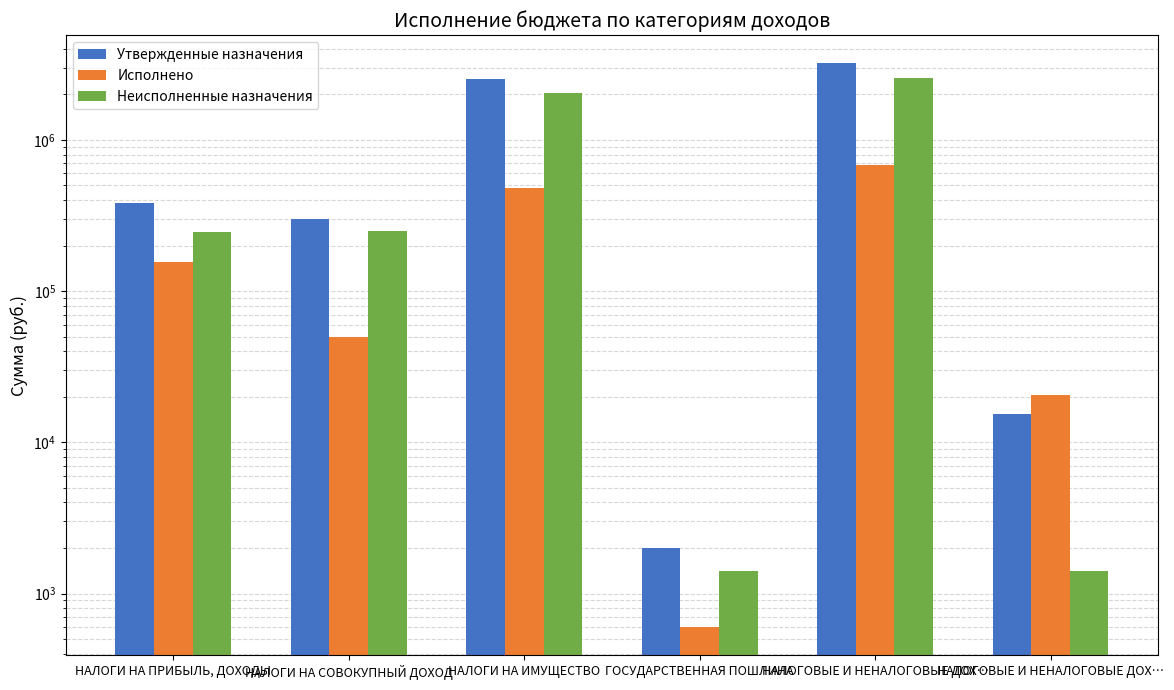

What is the lowest value of the Утвержденные назначения series?

2000.0